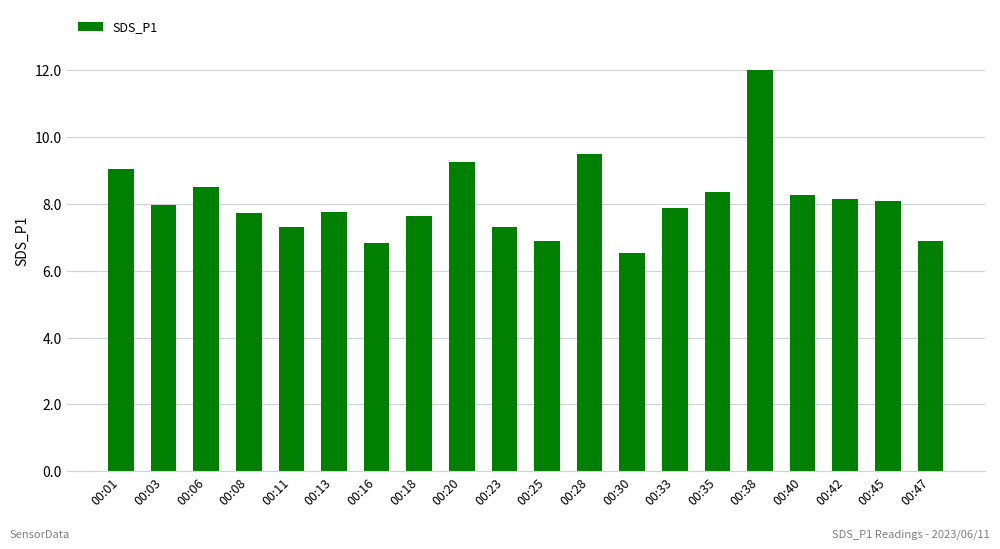

What is the average value?

8.1